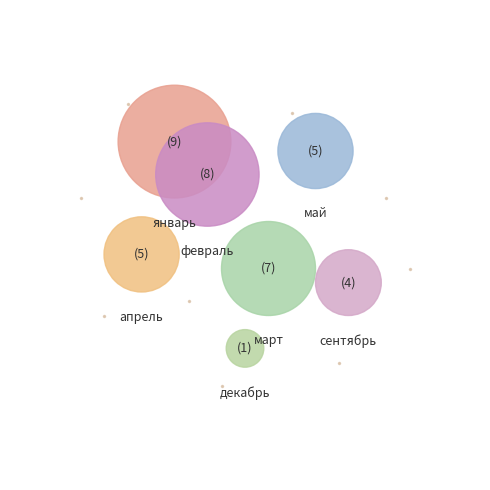

True or false: апрель accounts for 3% of the total.

False